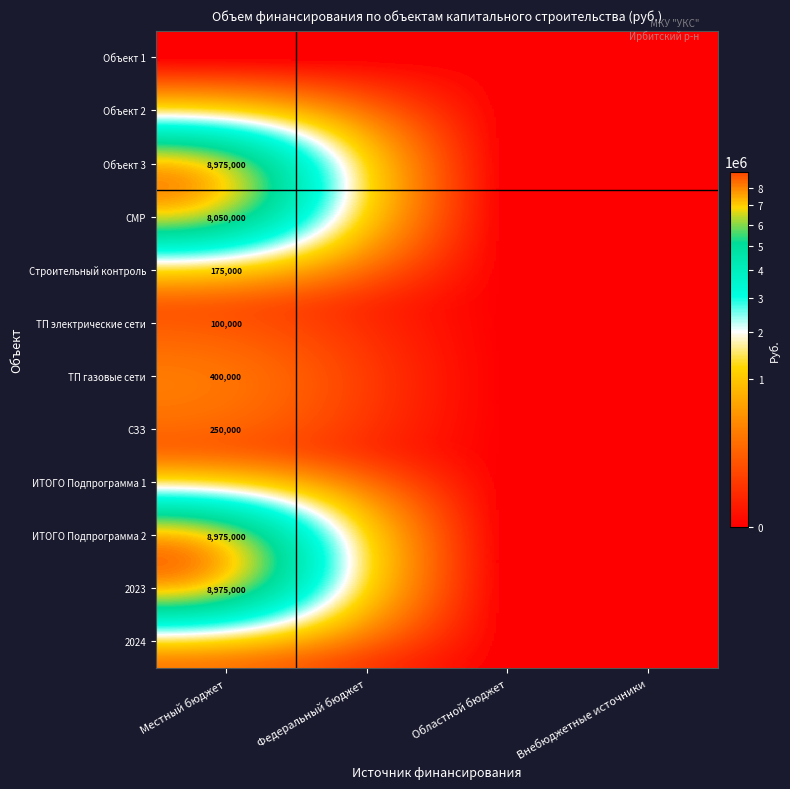

The 2023 series shows 13515391 at Местный бюджет. True or false?

False